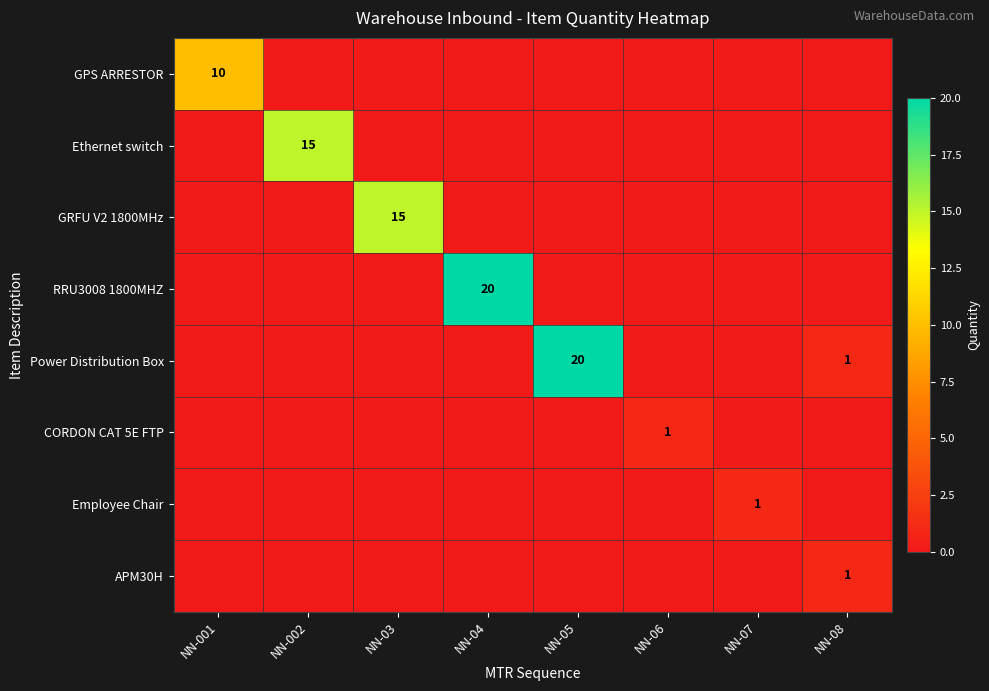

Between NN-05 and NN-03, which is larger?

NN-05